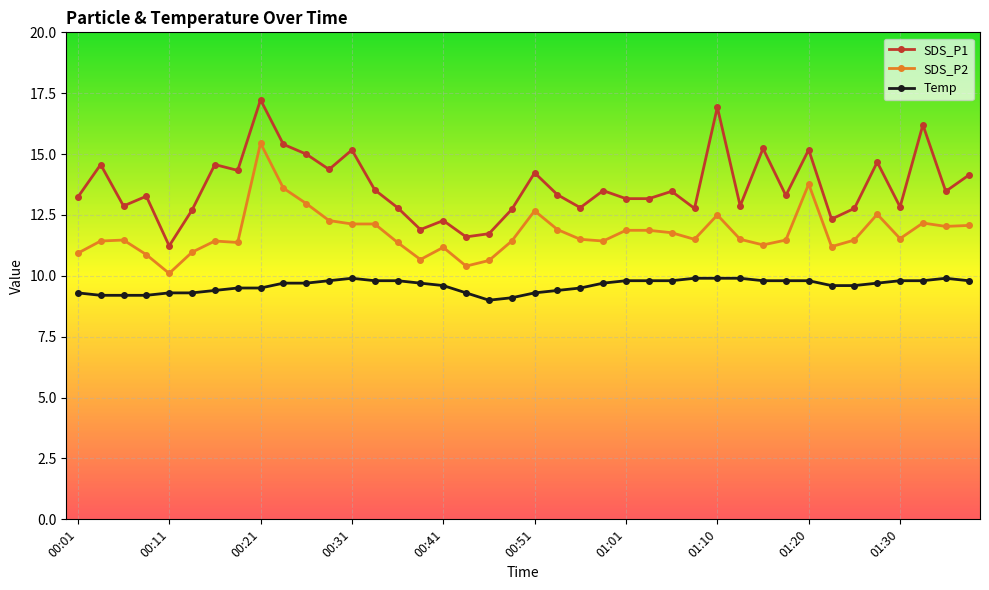

Which series has the widest spread of values?

SDS_P1